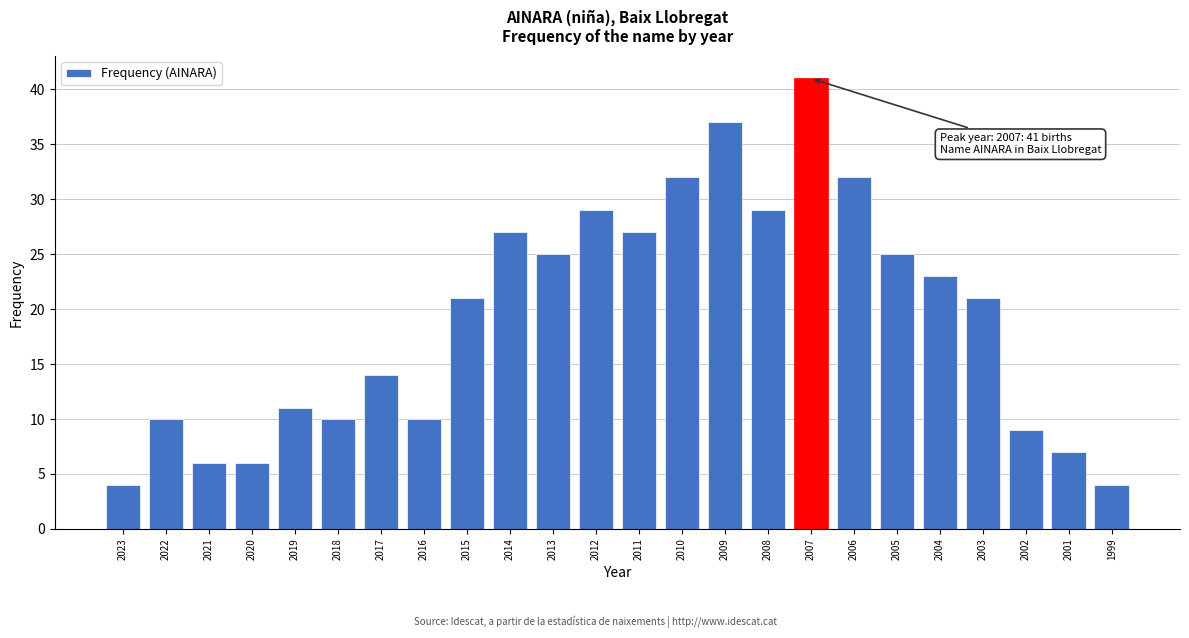

Reading left to right, what are all the values shown in this chart?

4	10	6	6	11	10	14	10	21	27	25	29	27	32	37	29	41	32	25	23	21	9	7	4